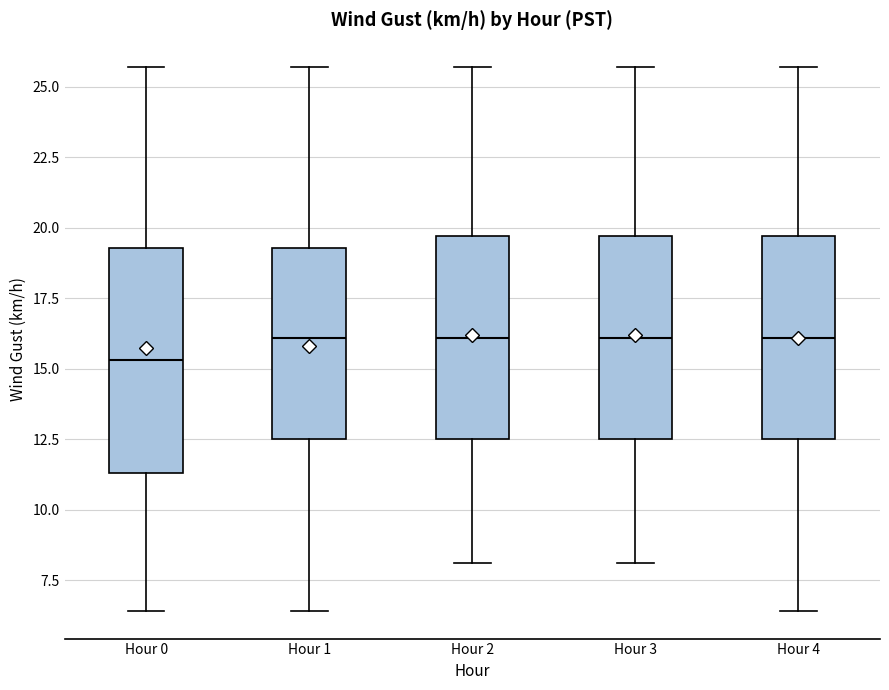

Which box has the lowest median line?

Hour 0